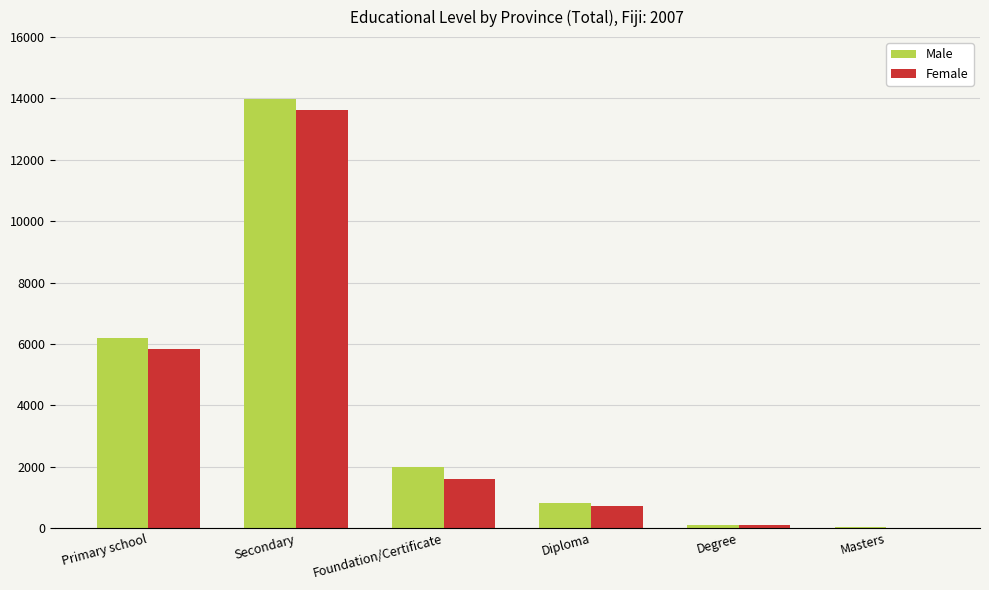

The Female series shows 2502 at Foundation/Certificate. True or false?

False